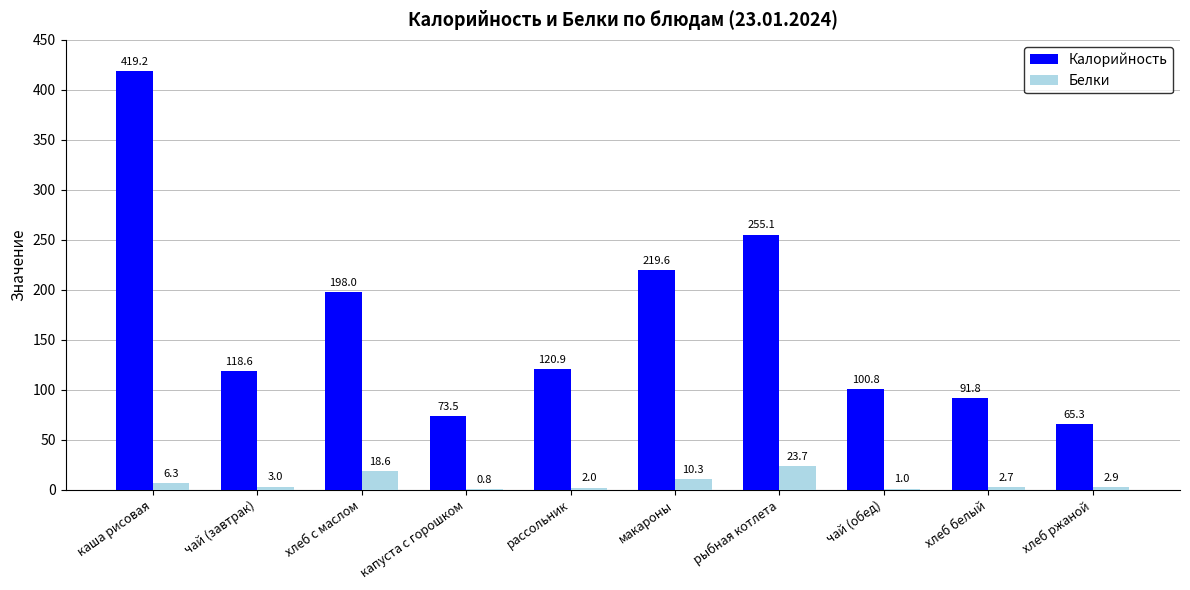

Between каша рисовая and рыбная котлета, which series saw the biggest shift?

Калорийность